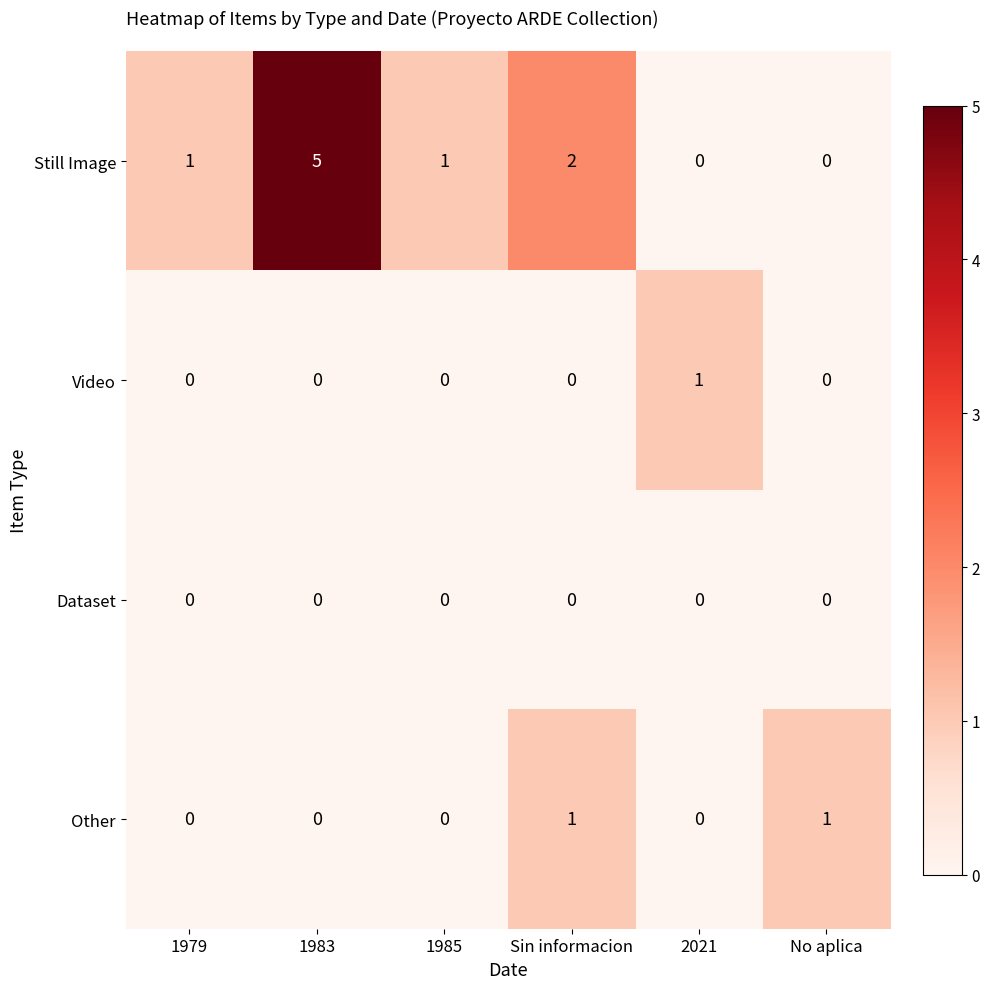

At which category does the chart reach its peak across all series?

1983